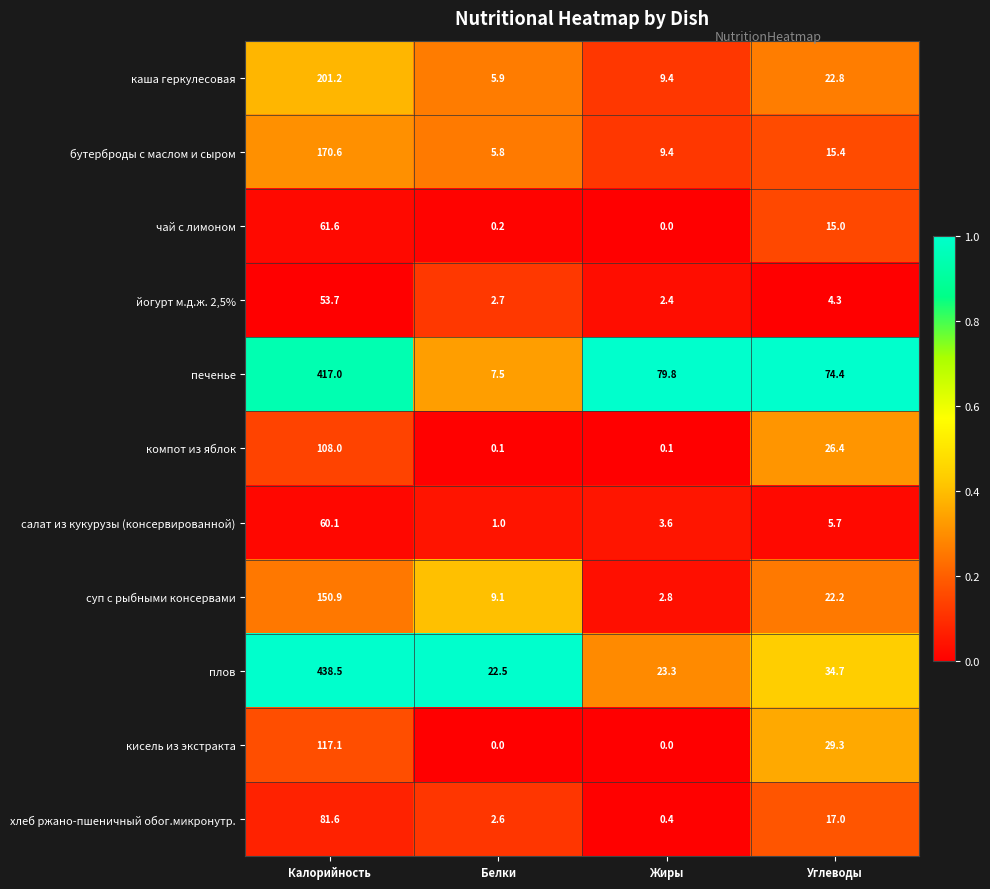

What is the difference between the highest and lowest values at Белки?

22.5